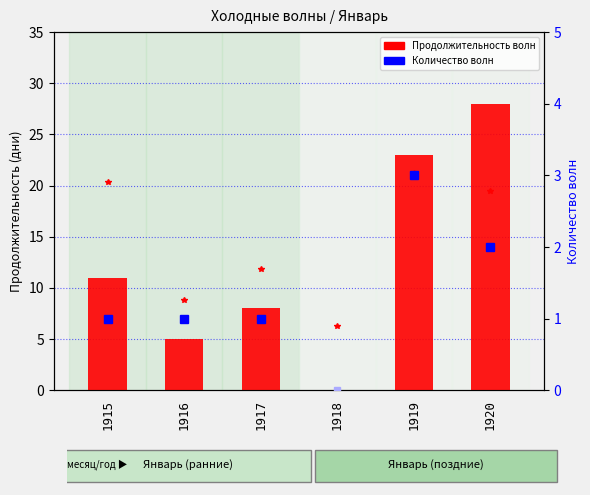

What is the approximate value at 1919, to the nearest 5?

25